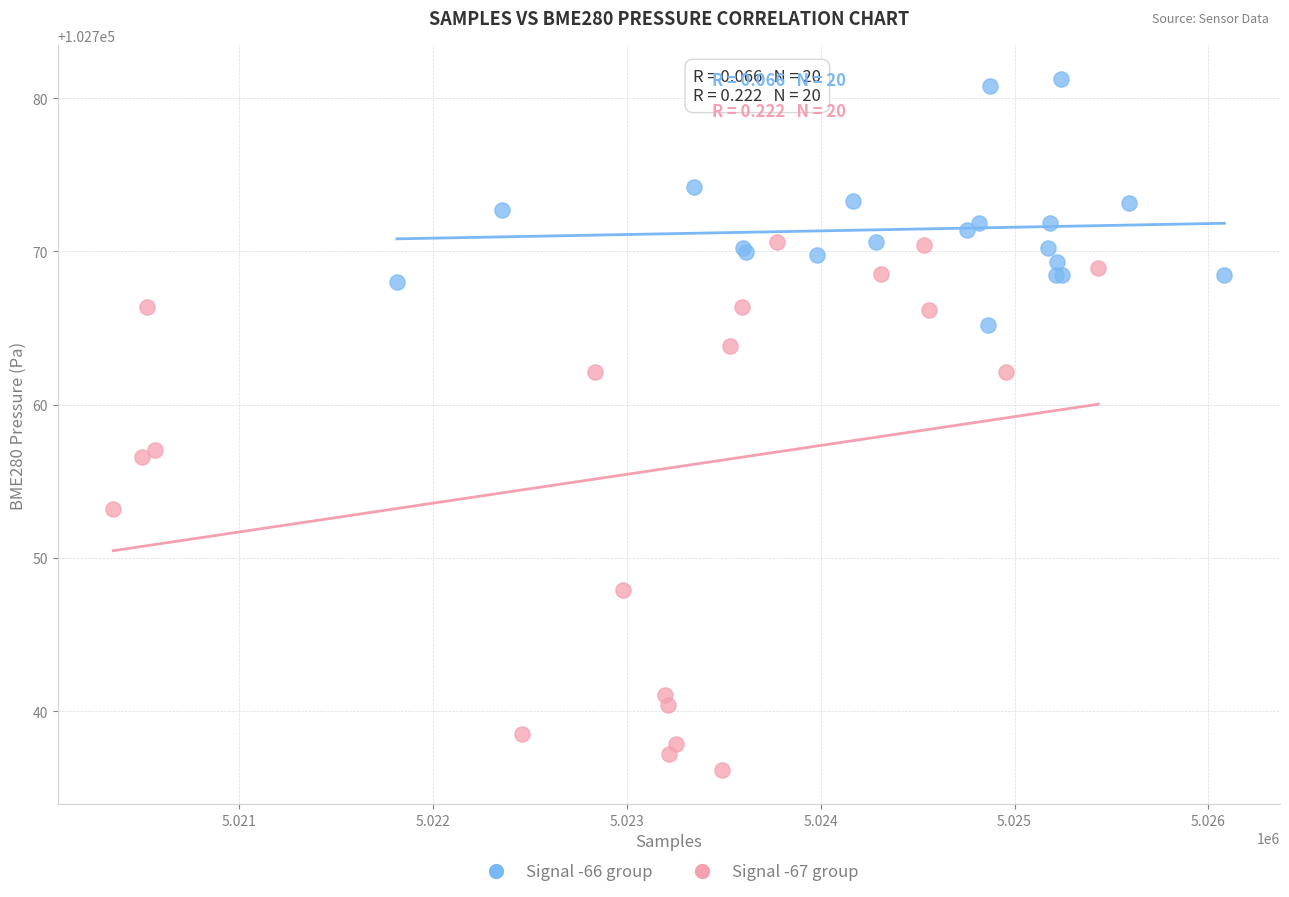

Which series reaches the minimum Y coordinate?

Signal -67 group